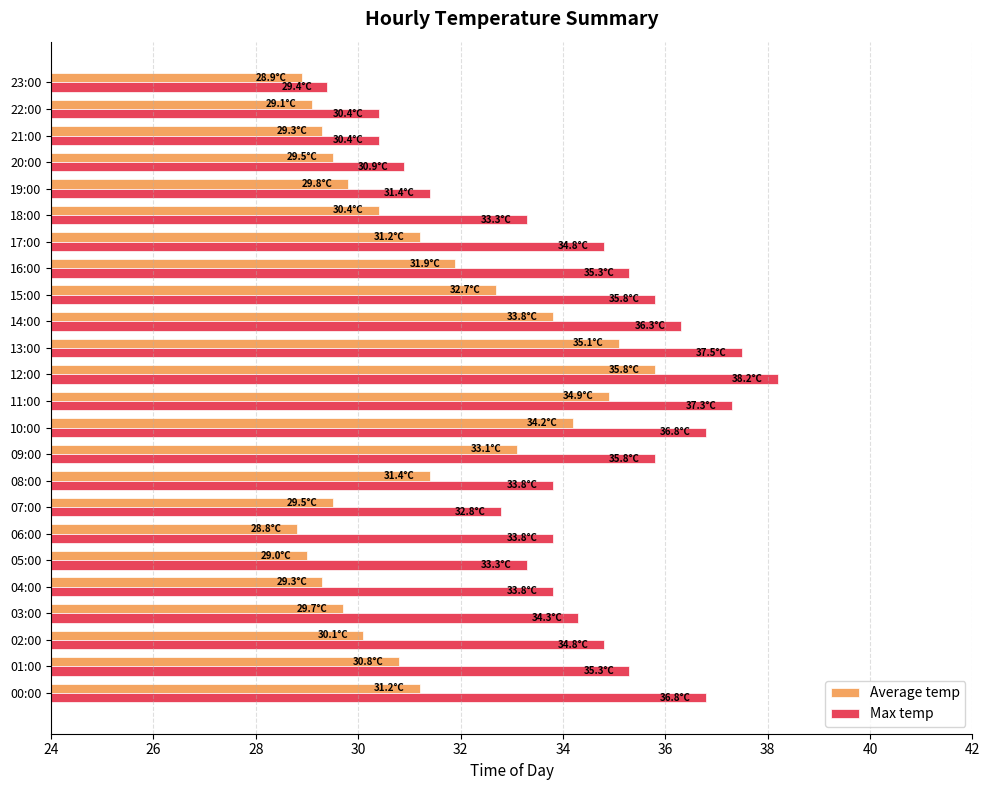

Is it true that Average temp equals 30.1 at 02:00?

True